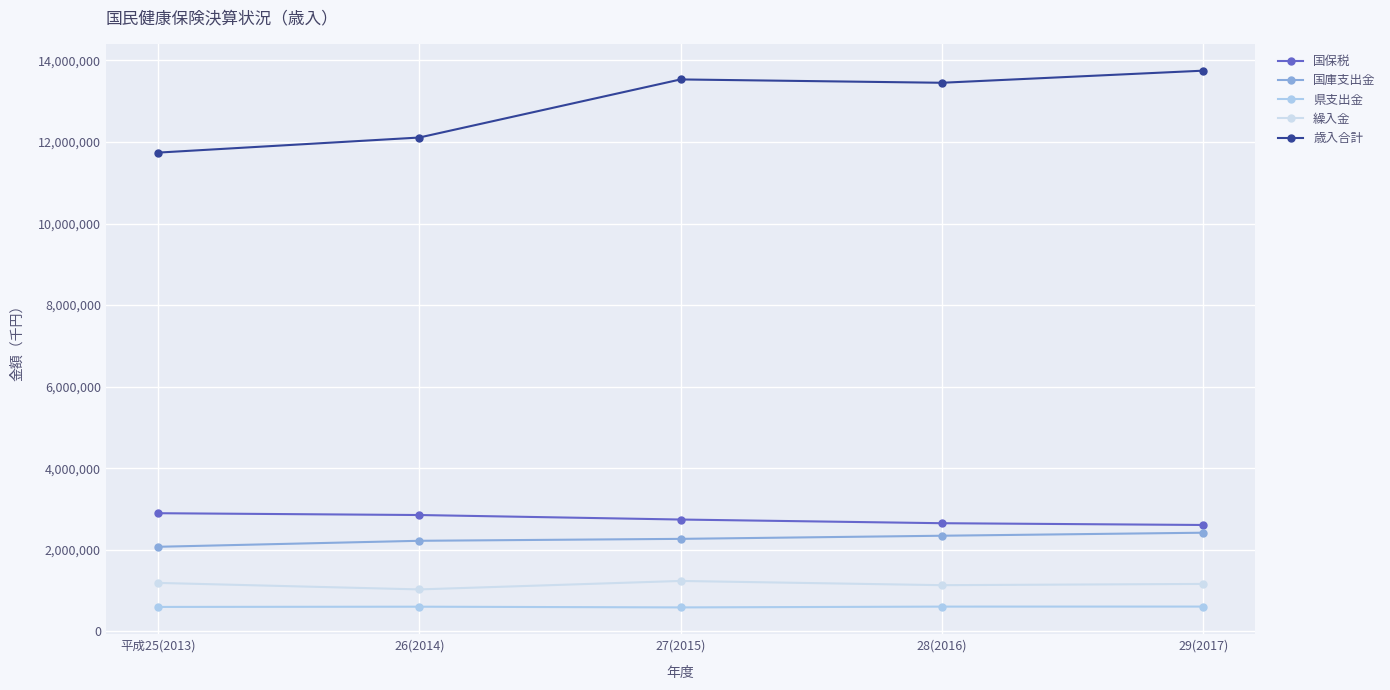

What is the sum of all 県支出金 values?

3010205